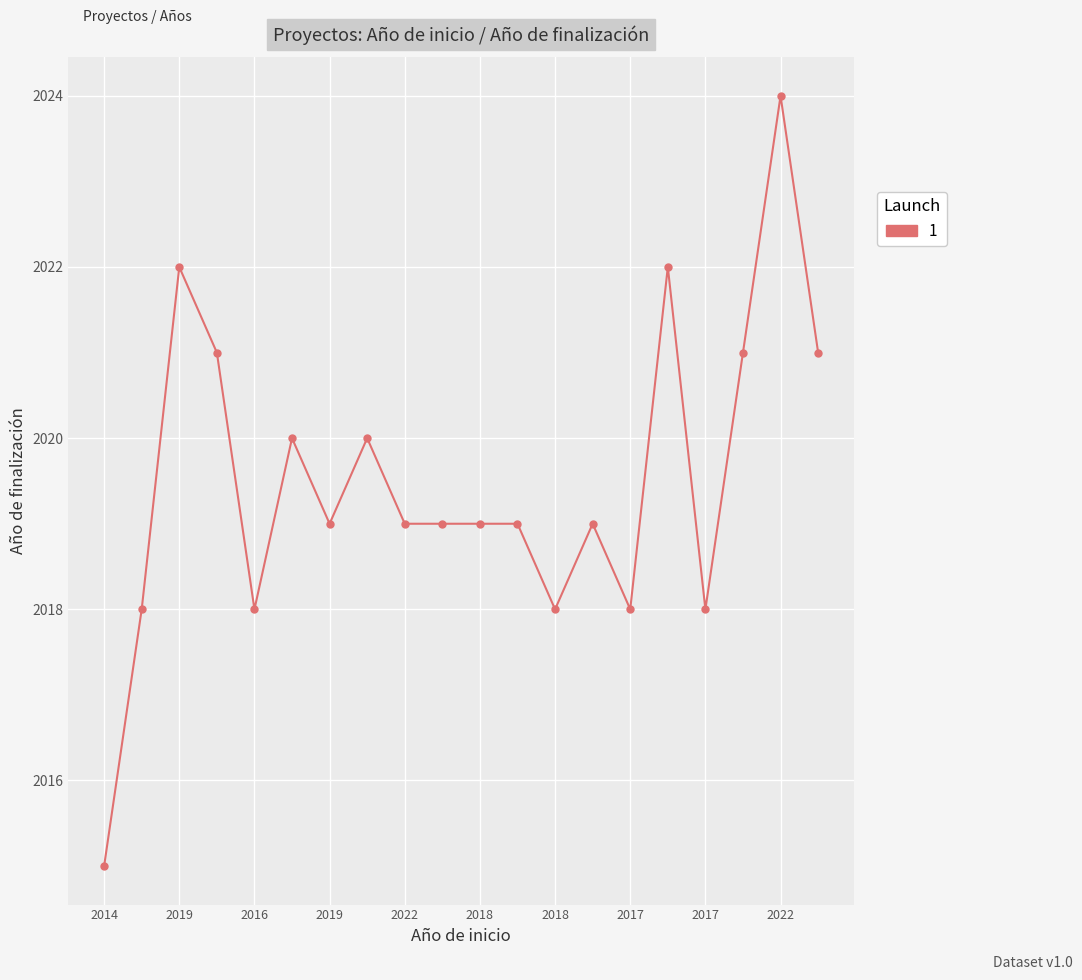

What is the greatest value displayed?

2024